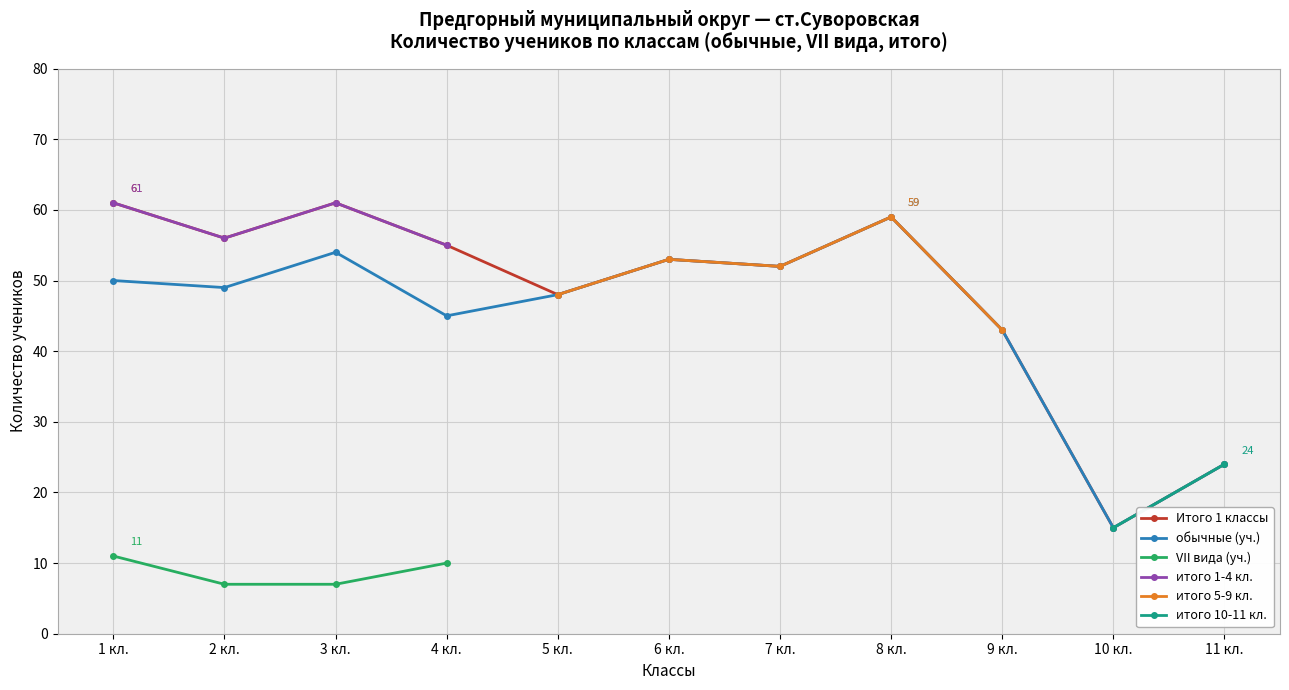

What is the average value of the Итого 1 классы series?

48